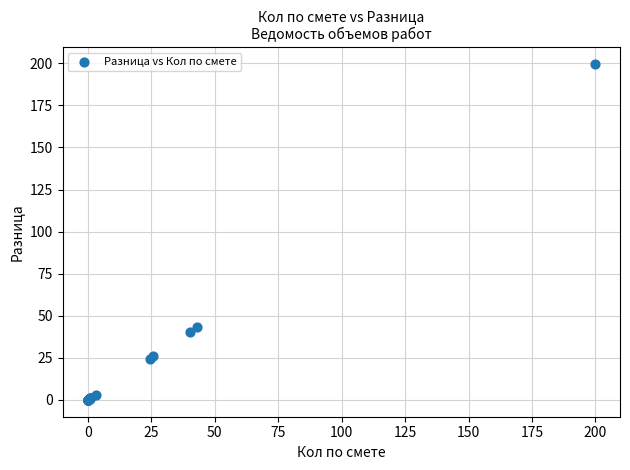

What Y value in the scatter plot is closest to 99?

43.2